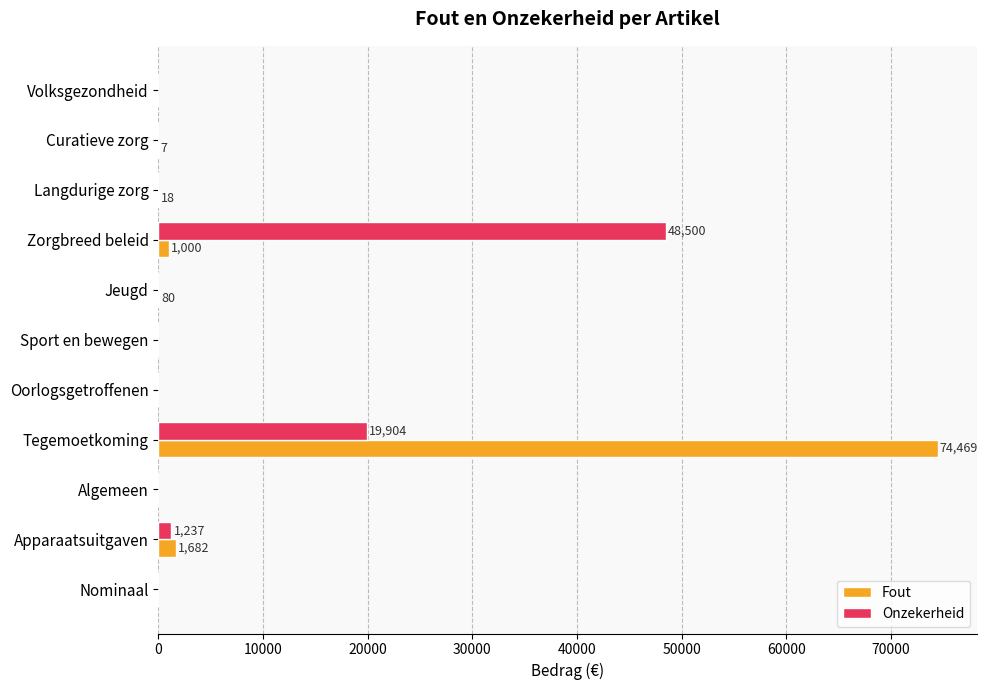

At which category is the sum across all series the highest?

Tegemoetkoming